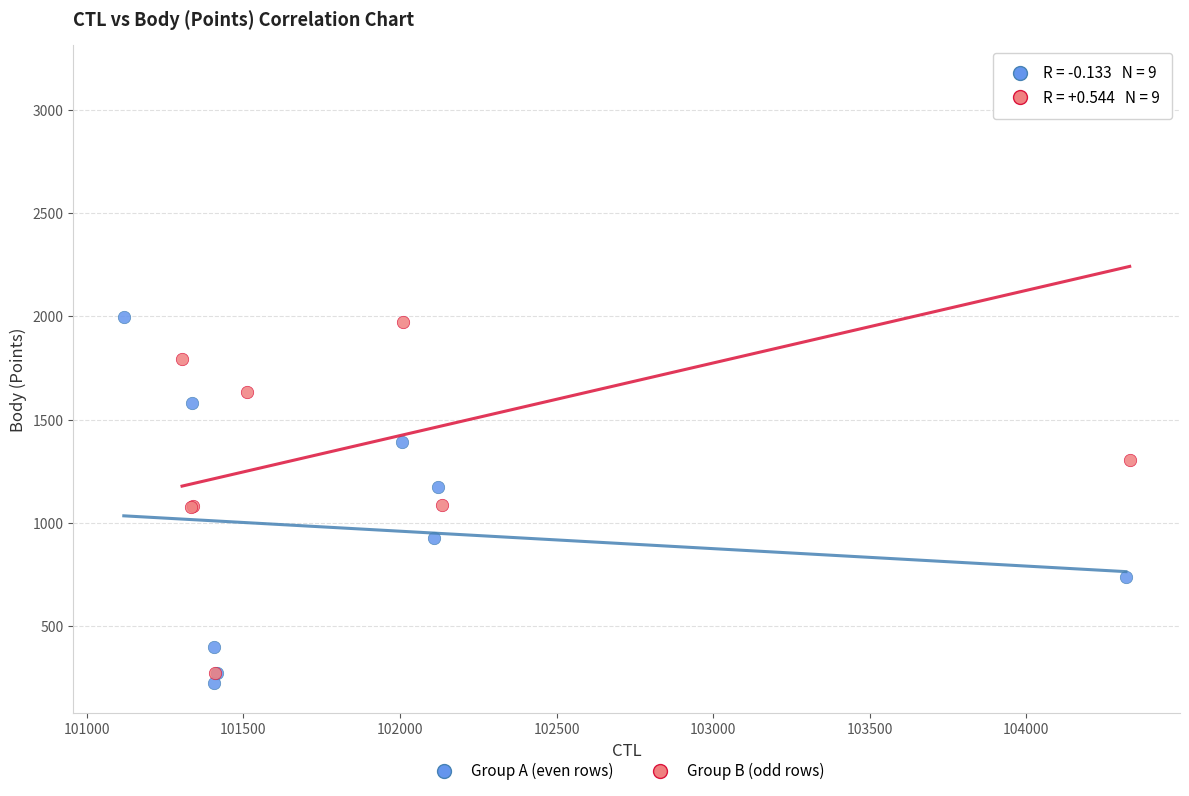

Which series reaches the maximum Y coordinate?

Group B (odd rows)